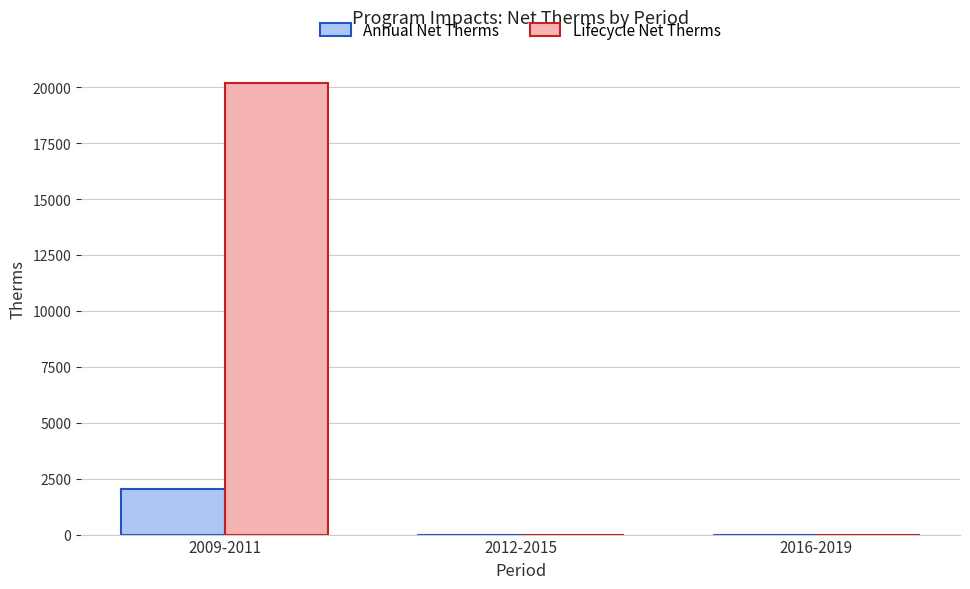

Reading right to left, transcribe all the data shown in this chart.

Annual Net Therms: 0.0	0.0	2018.4
Lifecycle Net Therms: 0.0	0.0	20183.5